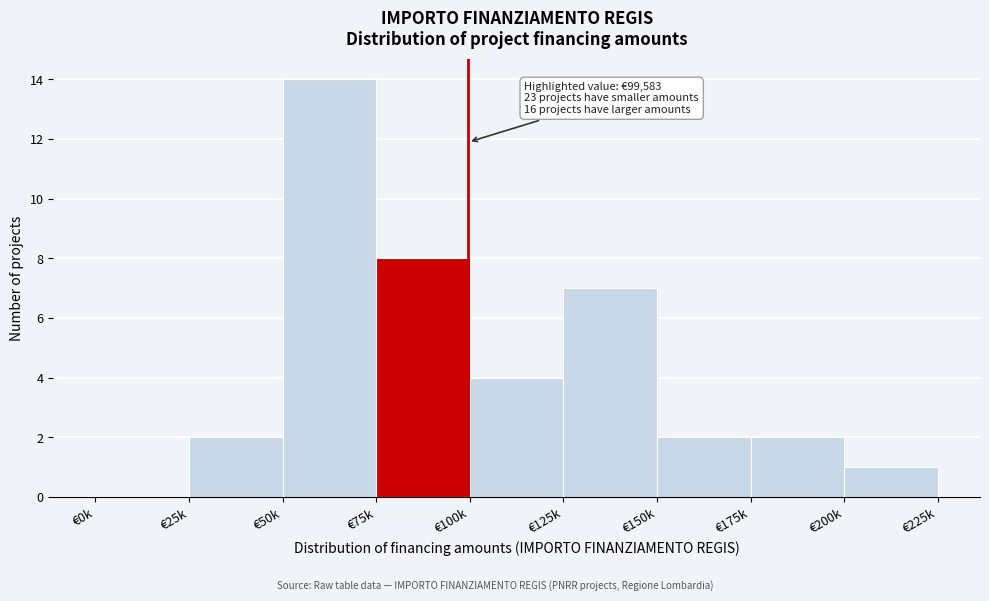

Reading left to right, extract all data points from this chart.

€0k=0	€25k=2	€50k=14	€75k=8	€100k=4	€125k=7	€150k=2	€175k=2	€200k=1